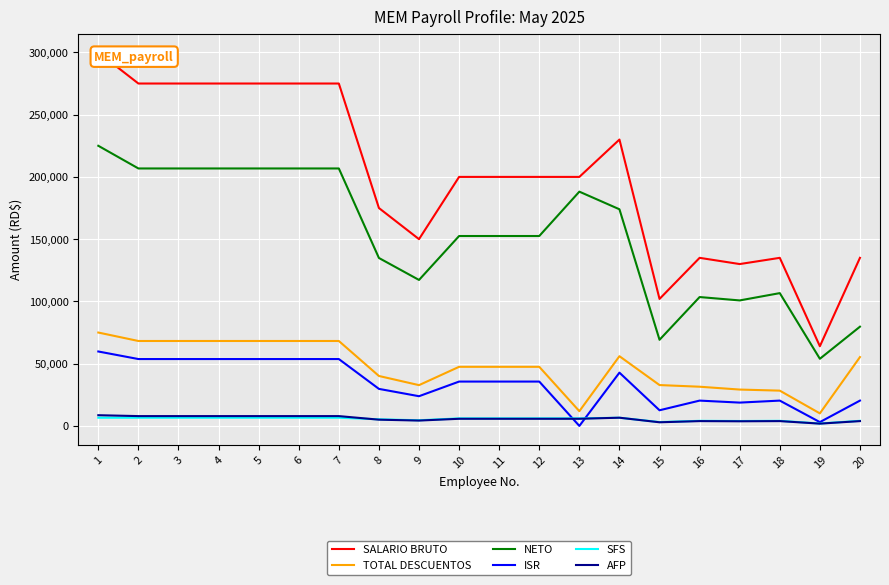

List the series in order of their peak value, lowest first.

SFS, AFP, ISR, TOTAL DESCUENTOS, NETO, SALARIO BRUTO